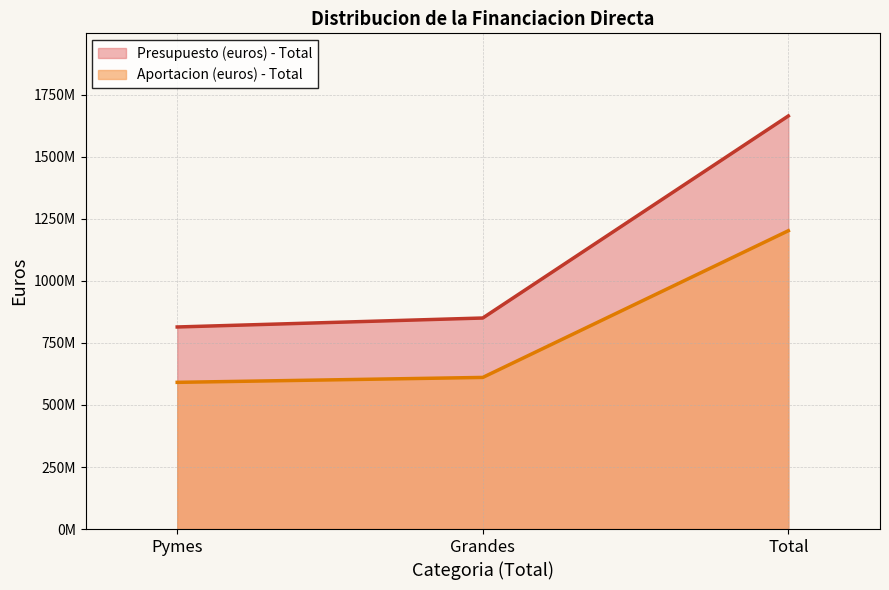

Reading left to right, extract all data points from this chart.

Aportacion (euros) - Total: Pymes=591311754.5	Grandes=611133055.0	Total=1202444809.5
Presupuesto (euros) - Total: Pymes=814503955.7	Grandes=850641695.2	Total=1665145650.9